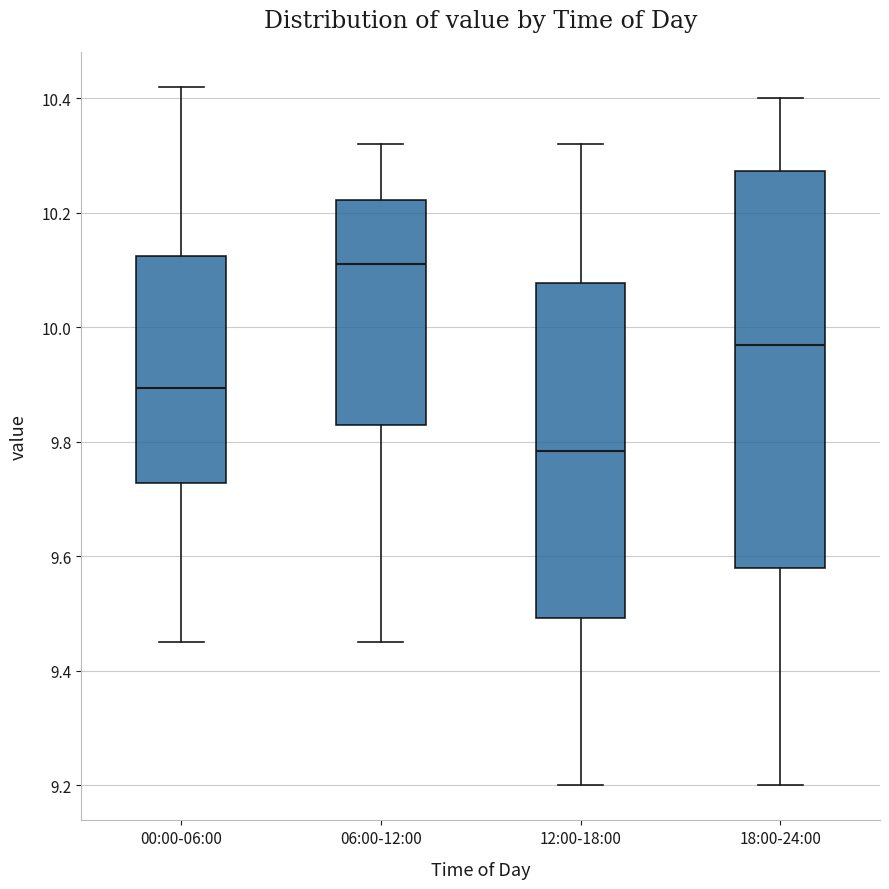

Where is the lower edge of the box for 06:00-12:00 on the y-axis? The values are not printed on the chart, so give them approximately, as read against the axis.

9.84